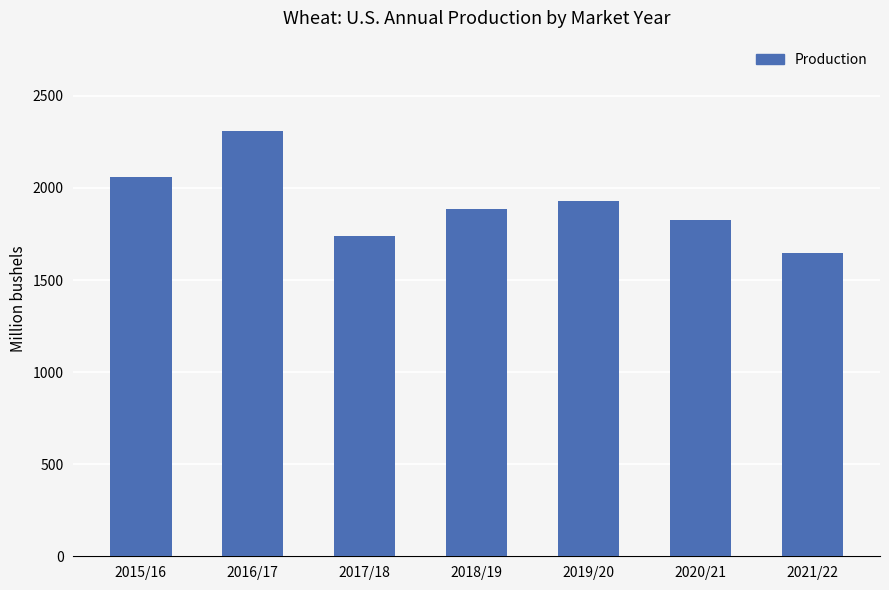

What is the sum of the values at 2016/17 and 2020/21?

4136.7